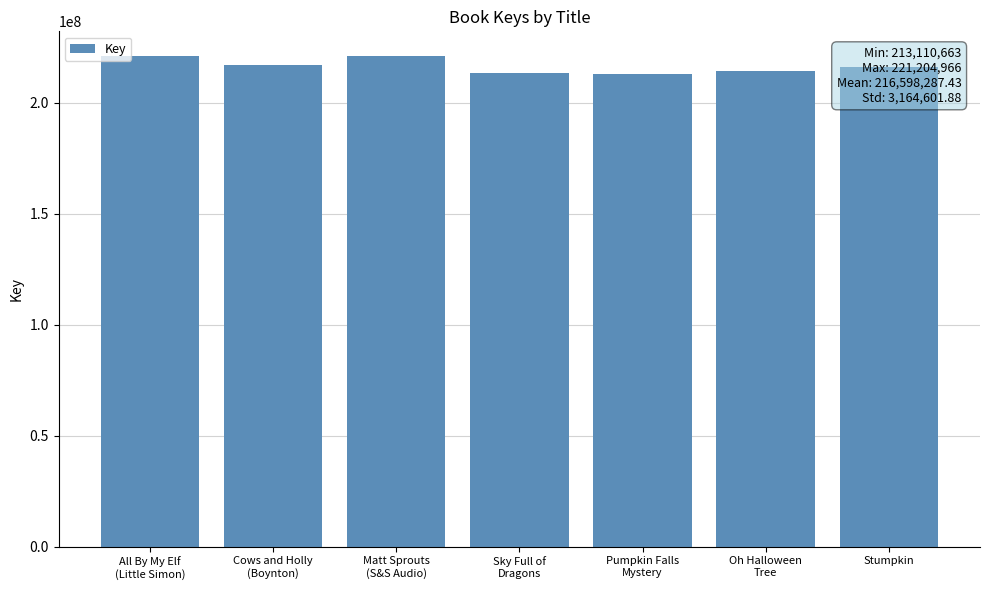

What is the minimum value shown in the chart?

213110663